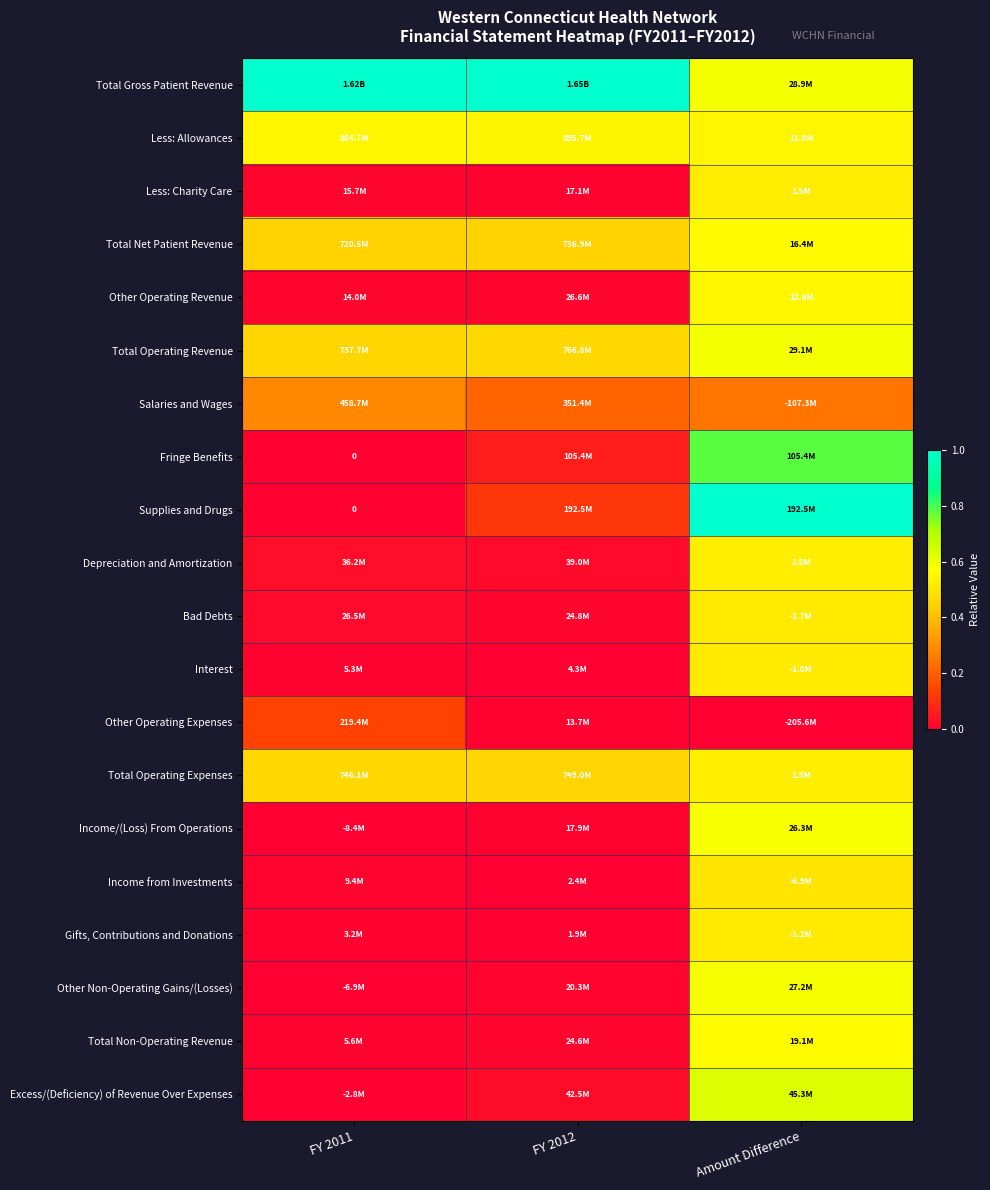

Which series has the largest total across all categories?

Total Gross Patient Revenue